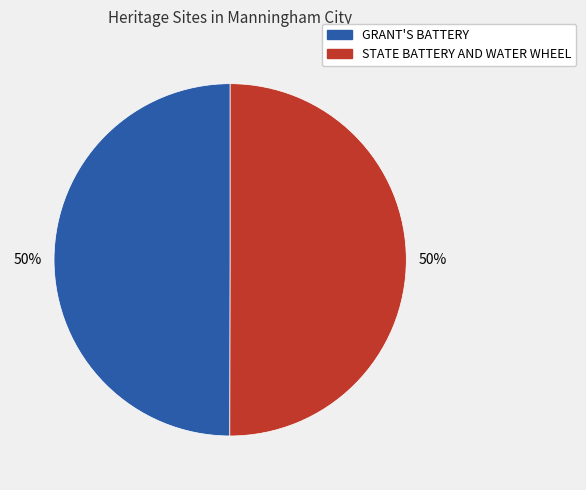

To the nearest percent, what is the combined percentage of GRANT'S BATTERY and STATE BATTERY AND WATER WHEEL?

100%